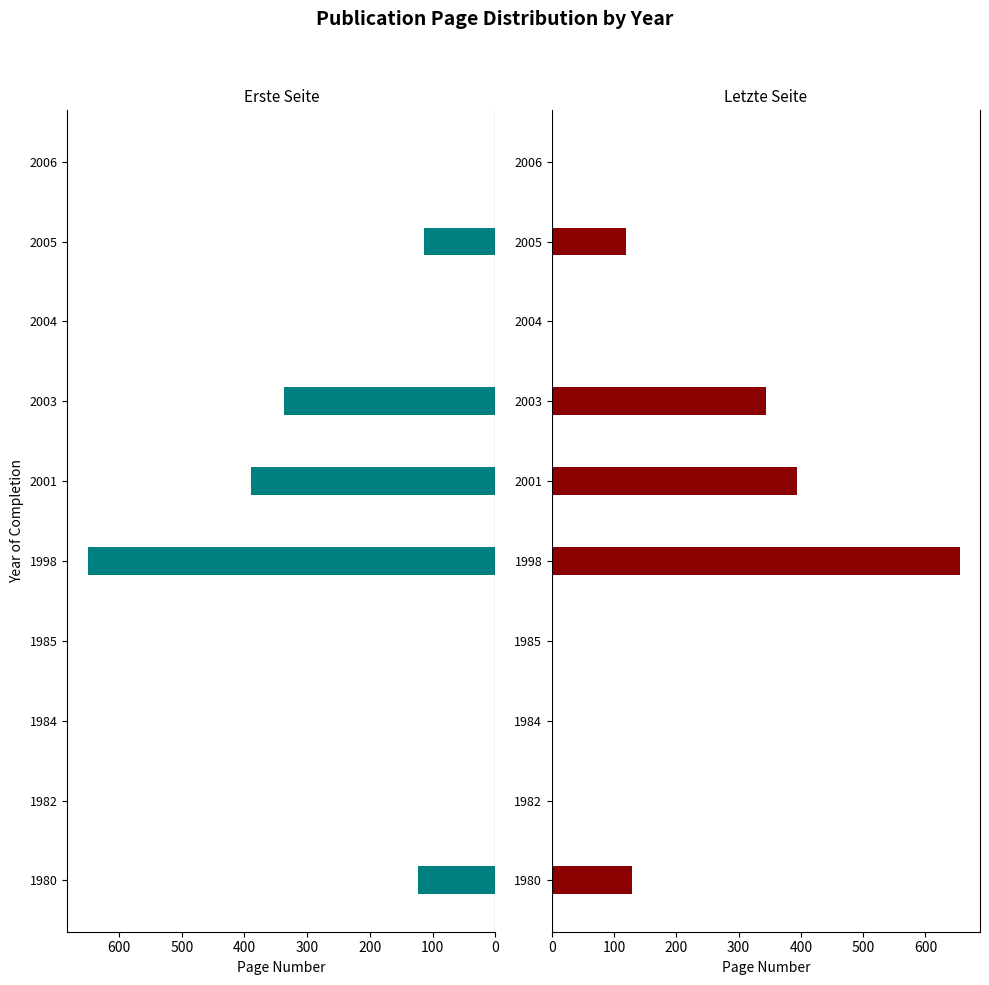

What is the difference between the maximum and minimum values in the Erste Seite series?

650